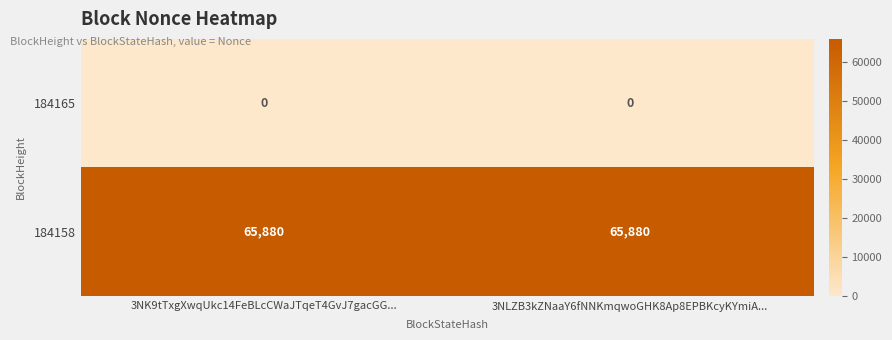

Reading left to right, what are all the values shown in this chart?

184165: 0	0
184158: 65880	65880